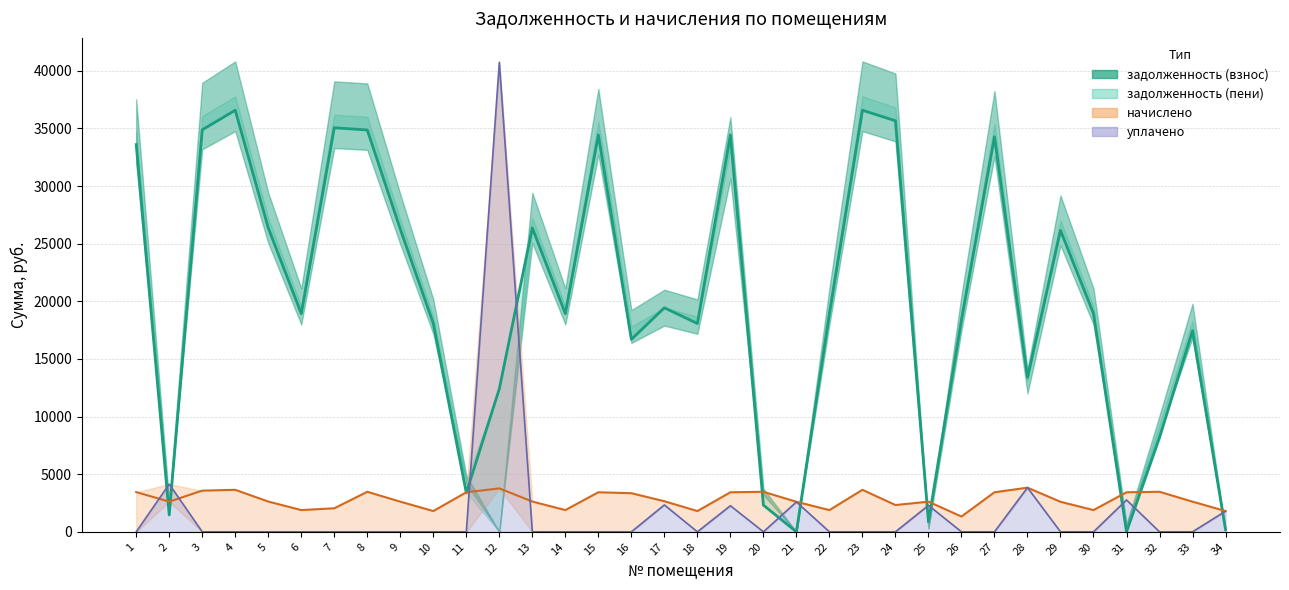

What is the average value of the уплачено series?

1845.9